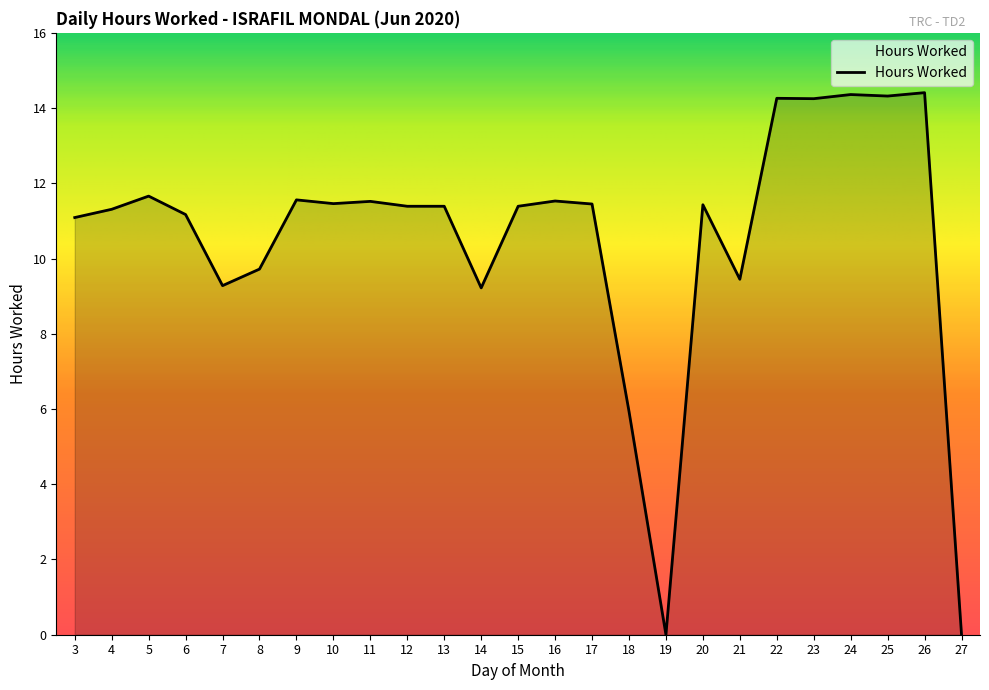

What is the difference between the maximum and minimum values?

14.4